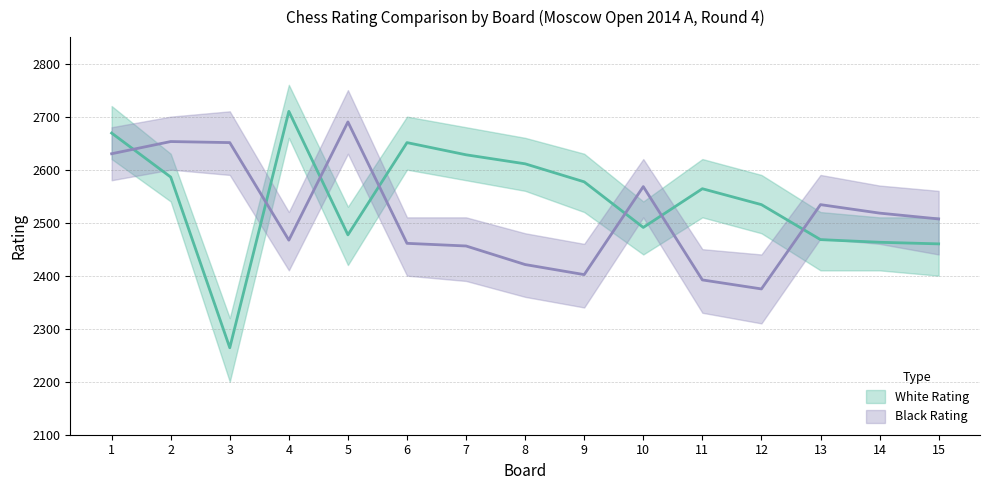

Which has a higher value, 15 or 1?

1